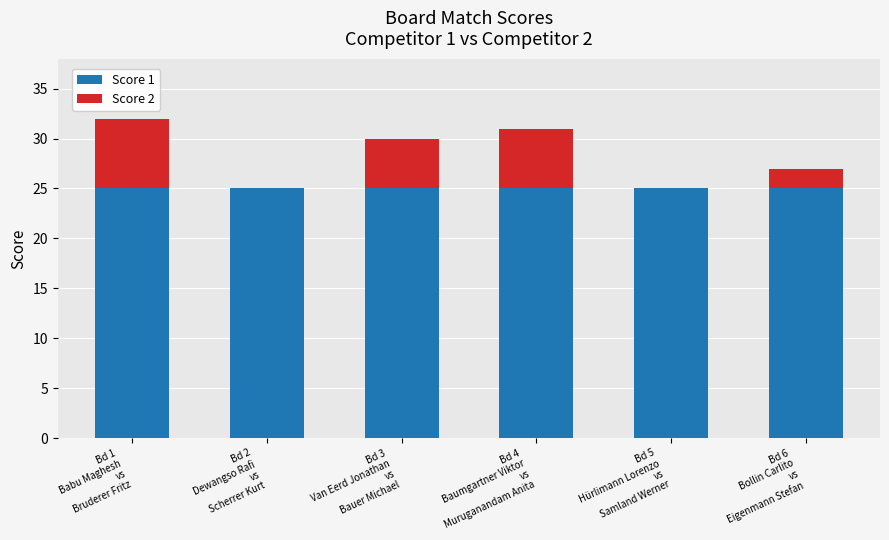

What is the highest value of the Score 1 series?

25